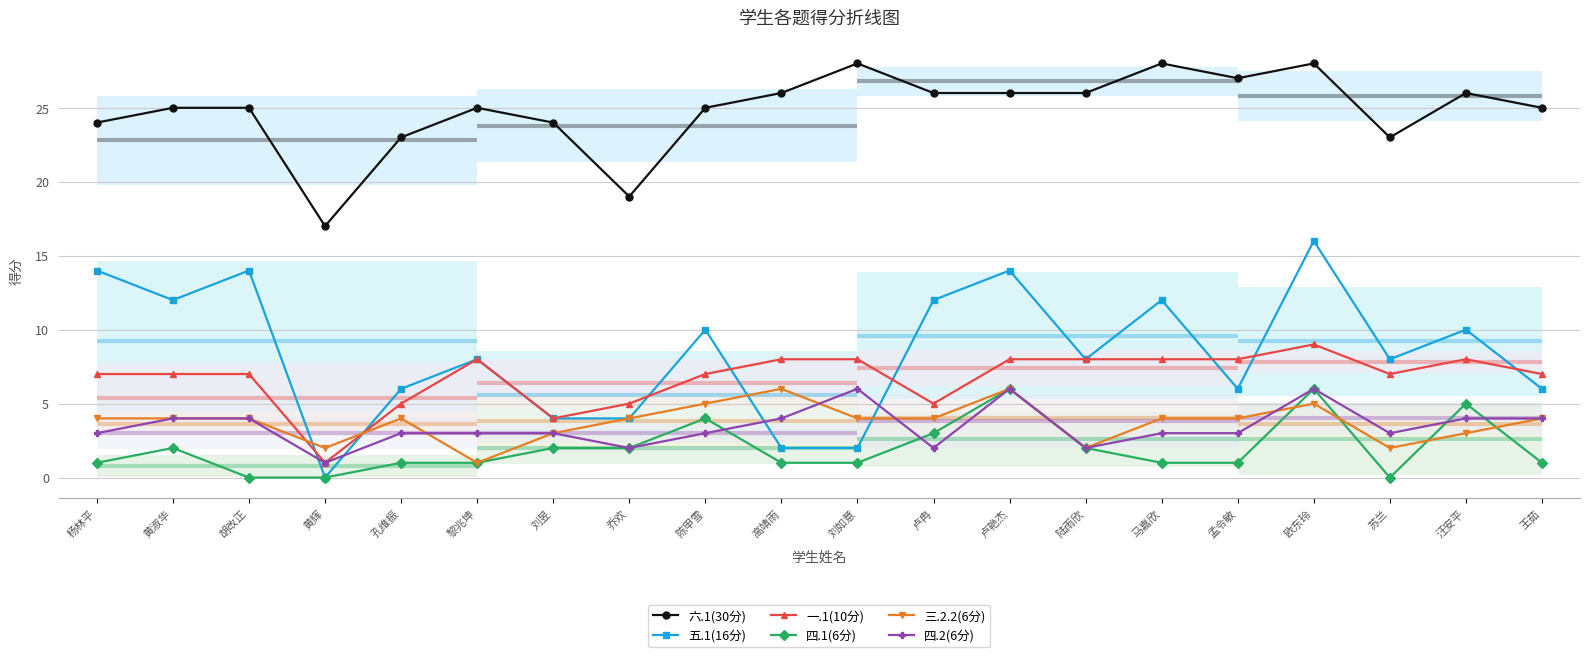

Is the value of 四.1(6分) at 杨林平 greater than the value of 四.2(6分) at 黄辉?

No